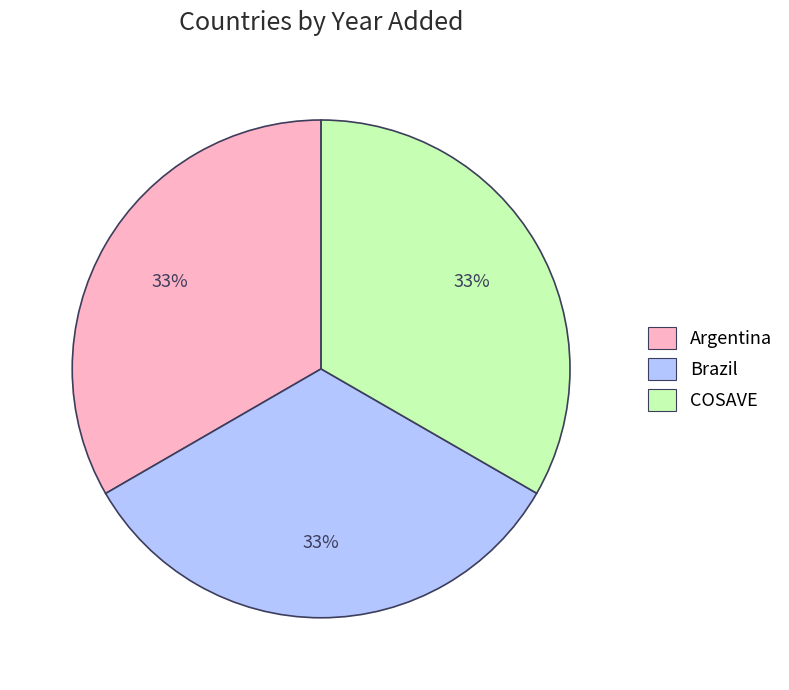

What percentage is the Brazil slice, to the nearest percent?

33%